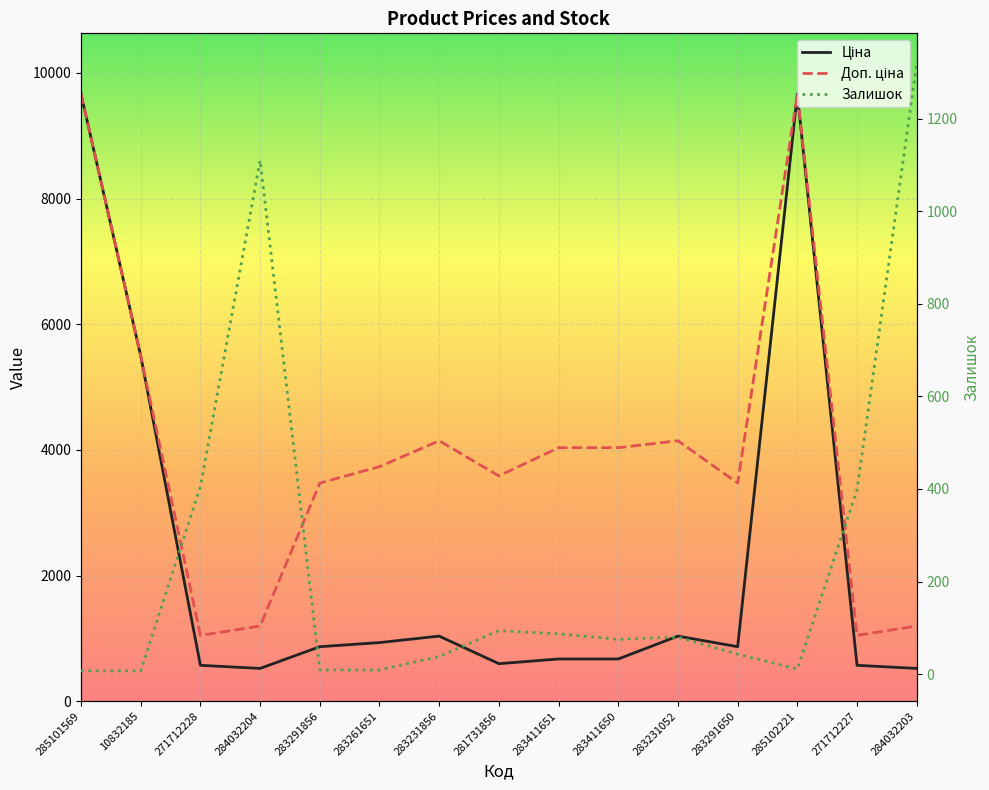

Reading right to left, transcribe all the data shown in this chart.

Ціна: 522.2	571.6	9664.7	868.0	1036.5	672.7	672.7	597.8	1036.5	933.5	868.0	522.2	571.6	5497.3	9664.7
Доп. ціна: 1197.0	1048.0	9664.7	3472.1	4145.9	4036.0	4036.0	3586.7	4145.9	3734.2	3472.1	1197.0	1048.0	5497.3	9664.7
Залишок: 1319.0	398.0	11.0	43.0	80.0	75.0	87.0	94.0	38.0	9.0	9.0	1110.0	405.0	7.0	7.0